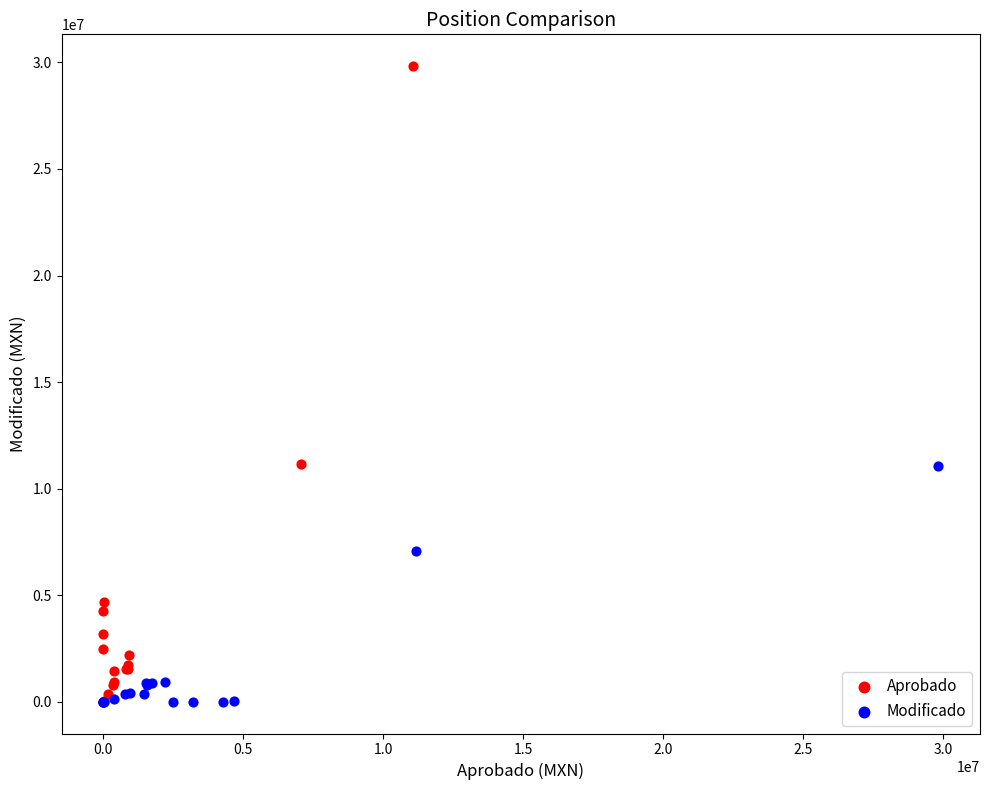

Which series has the widest spread of Y values?

Aprobado